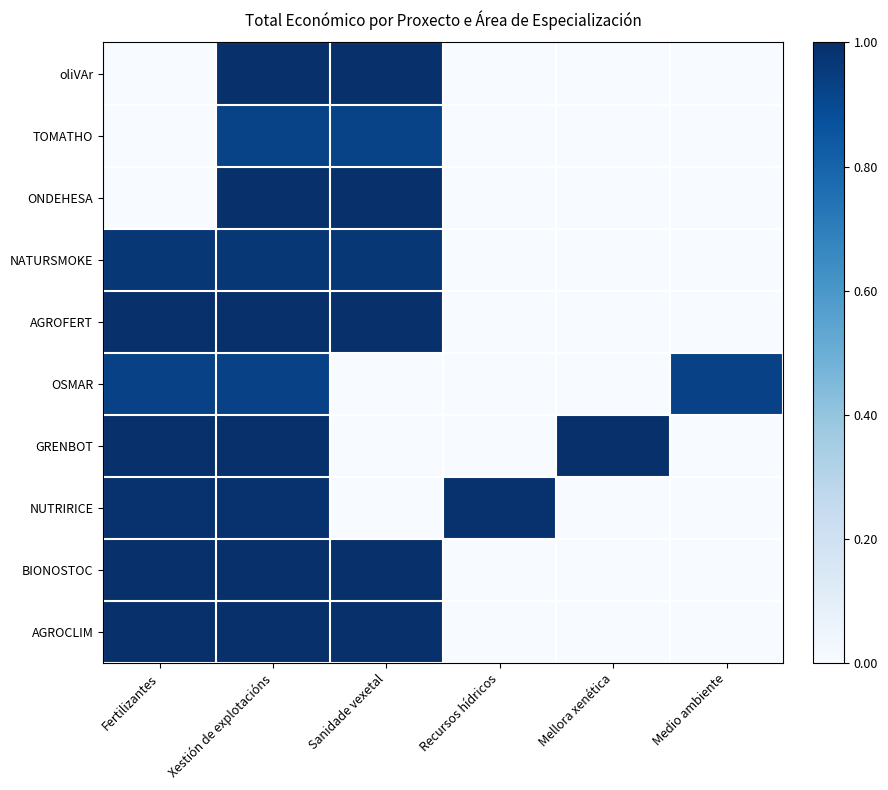

Rank the series by their maximum value, from highest to lowest.

GRENBOT, AGROCLIM, AGROFERT, BIONOSTOC, ONDEHESA, oliVAr, NUTRIRICE, NATURSMOKE, OSMAR, TOMATHO